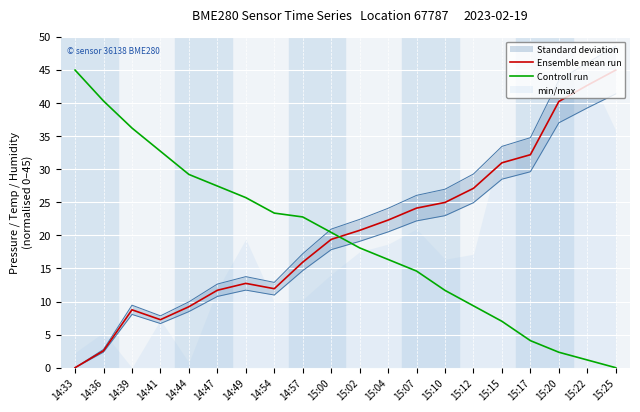

True or false: Controll run has more than 2 points higher than both neighbors.

False